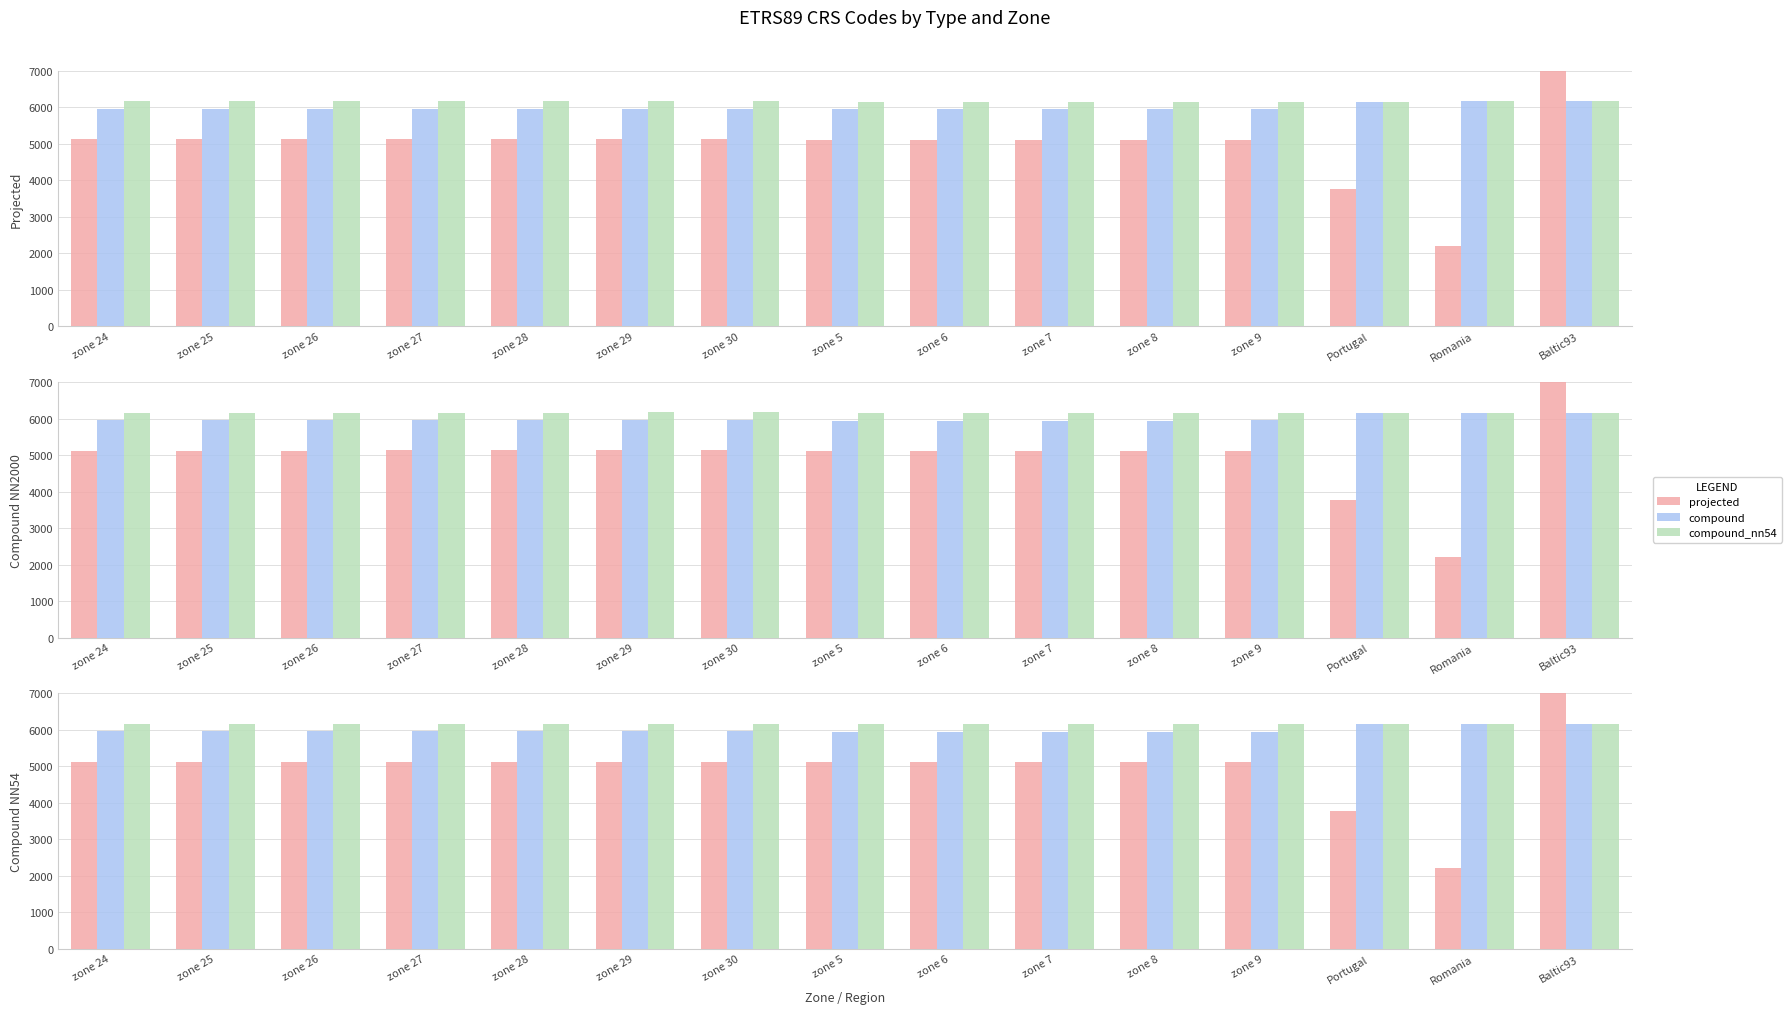

What is the average value of the compound series?

6000